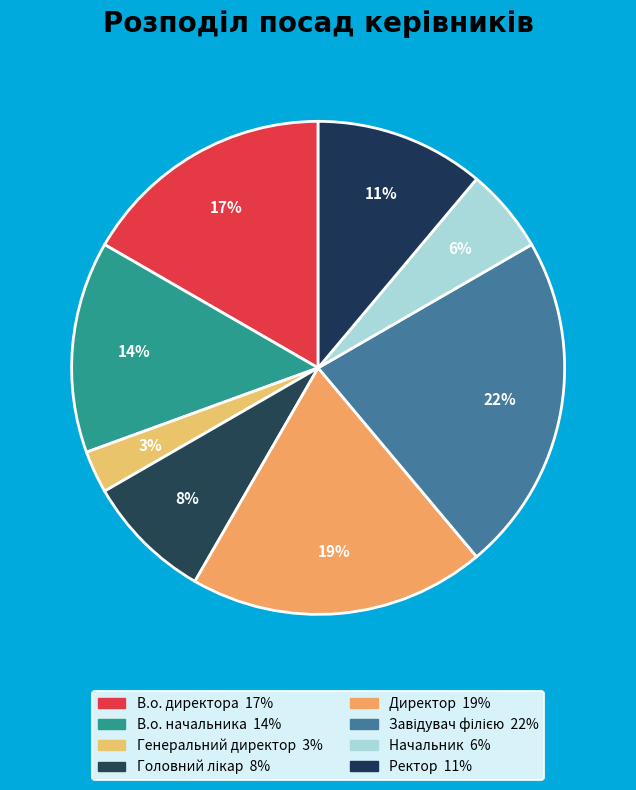

How many slices are in this pie chart?

8